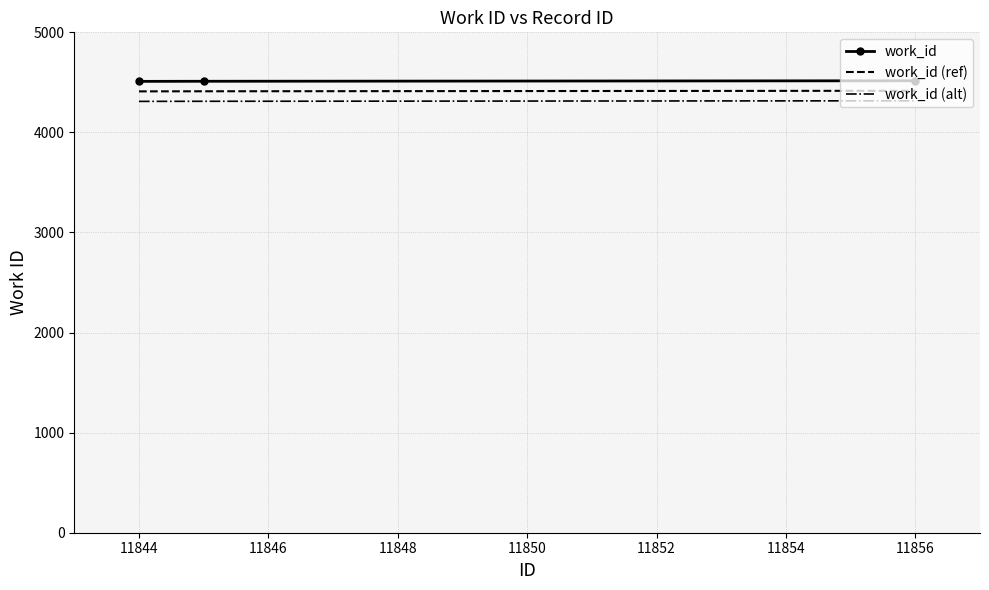

List the series in order of their peak value, highest first.

work_id, work_id (ref), work_id (alt)